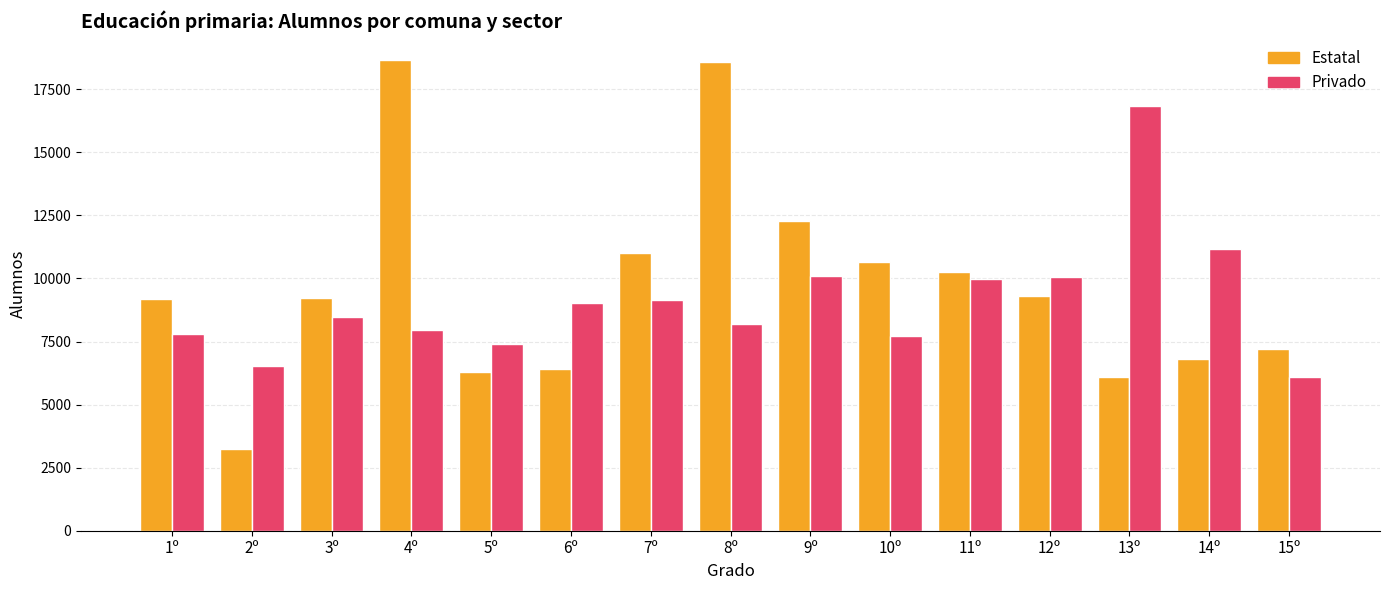

What is the minimum value for Estatal?

3259